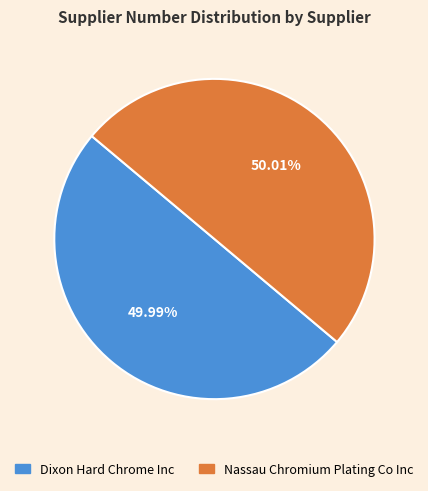

To the nearest percent, what is the average slice percentage?

50%